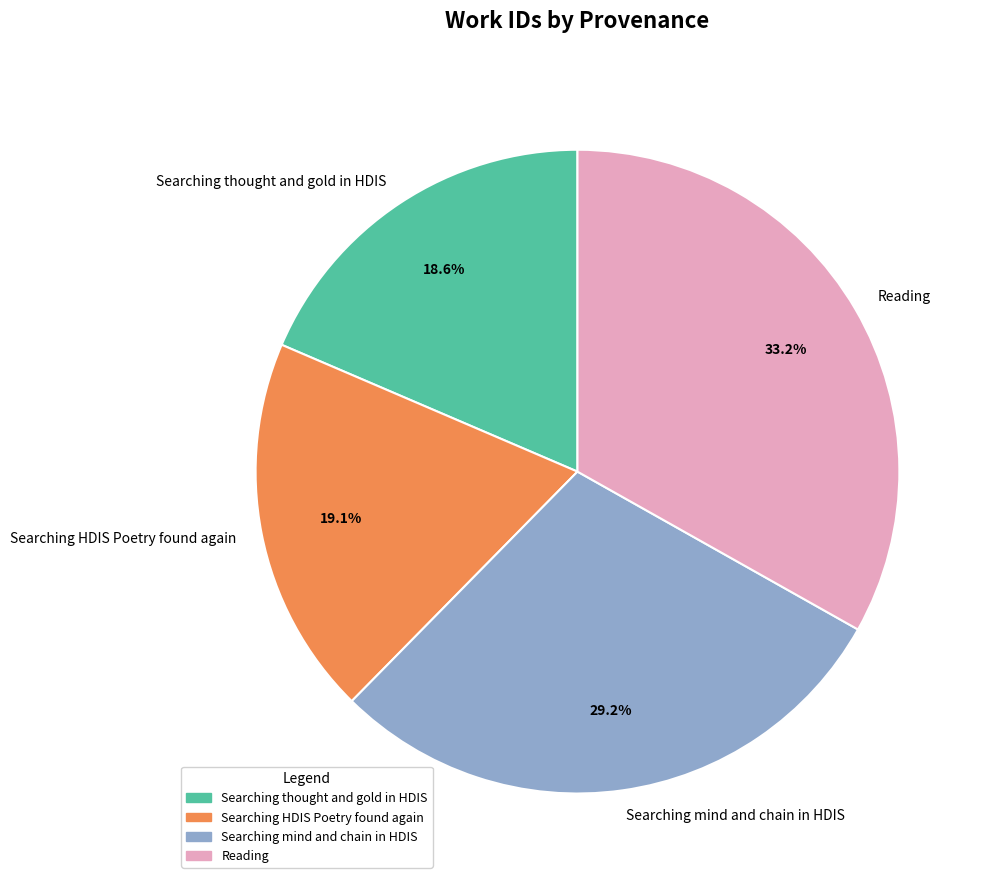

To the nearest percent, what is the combined percentage of Searching thought and gold in HDIS and Searching mind and chain in HDIS?

48%